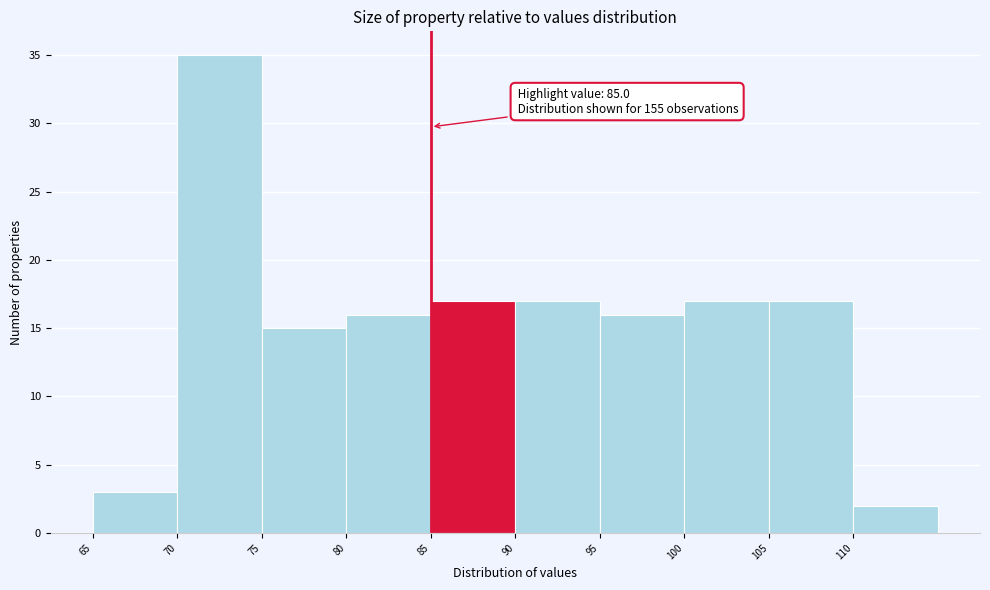

Over which range of the x-axis is the bar tallest?

70 to 75